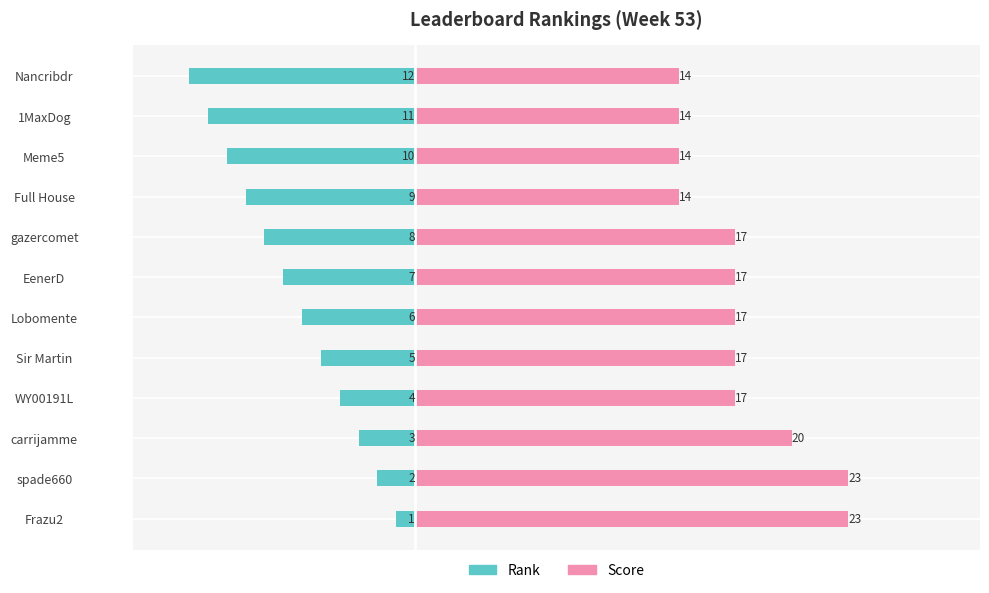

What is the maximum value shown in the chart?

23